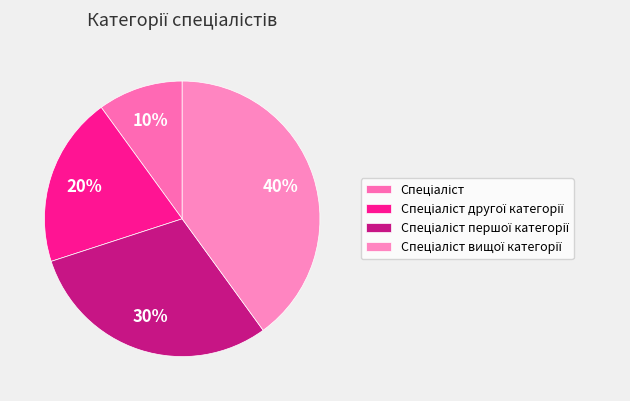

Is it true that Спеціаліст вищої категорії is 40% of the pie?

True